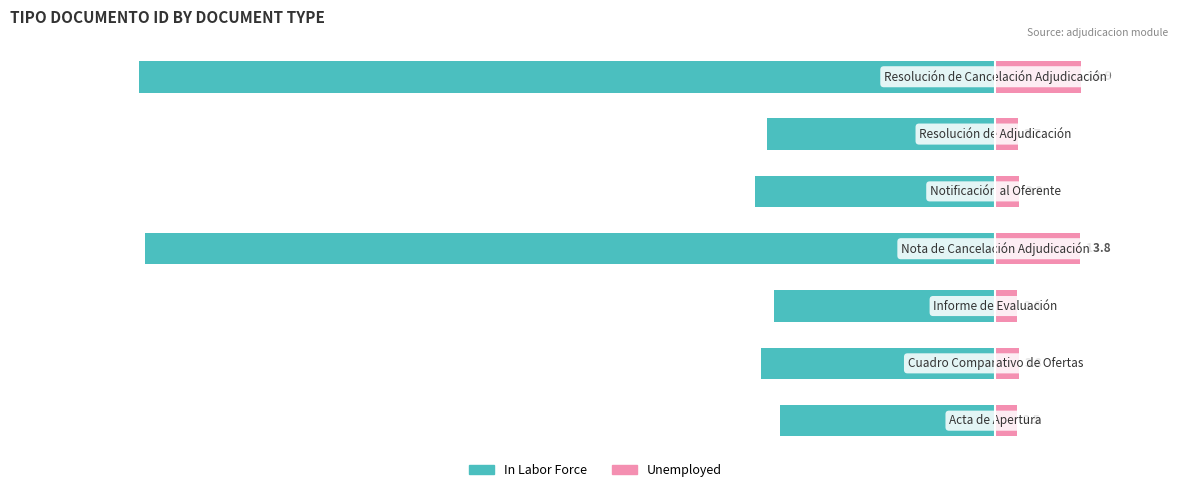

List the series in order of their overall mean, highest first.

tipo_documento_id (right), tipo_documento_id (left)